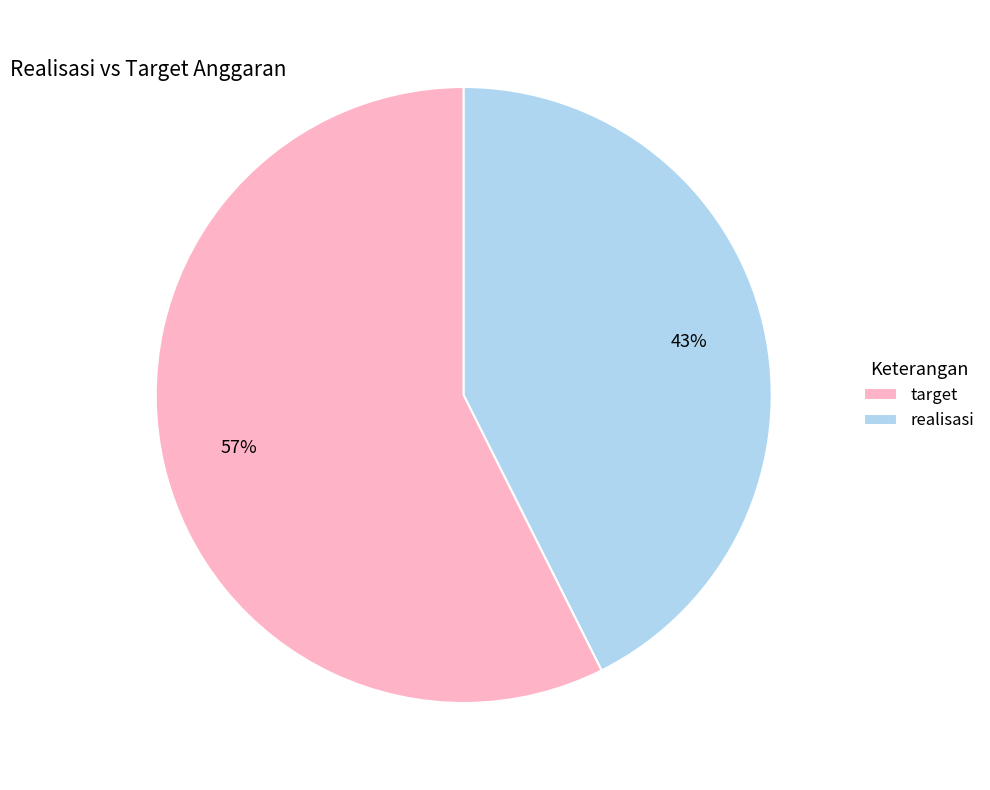

Which category has the smallest portion of the pie?

realisasi